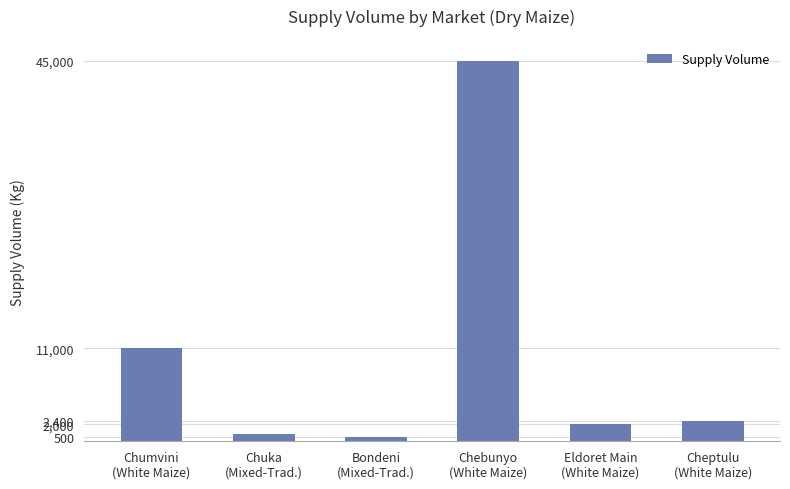

List the labels in order of value, largest first.

Chebunyo
(White Maize), Chumvini
(White Maize), Cheptulu
(White Maize), Eldoret Main
(White Maize), Chuka
(Mixed-Trad.), Bondeni
(Mixed-Trad.)